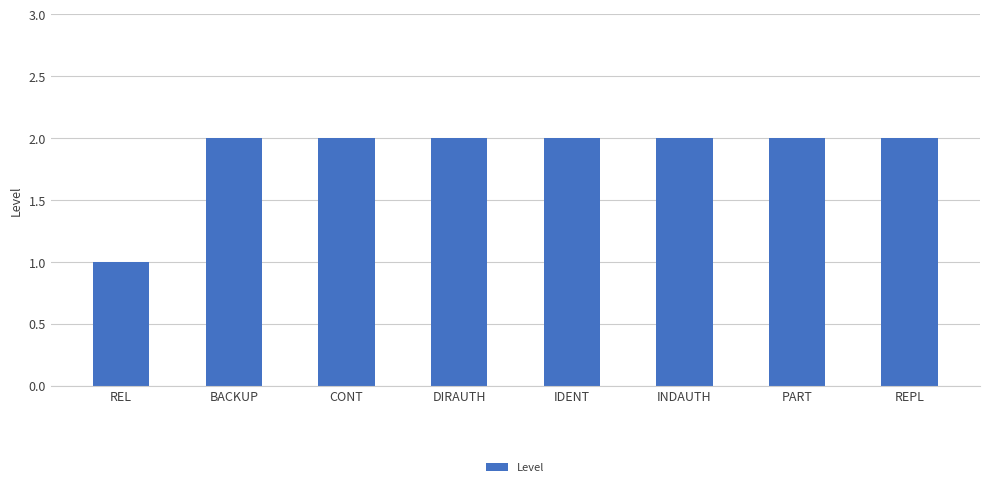

What is the ratio of the value at BACKUP to the value at REL?

2.0